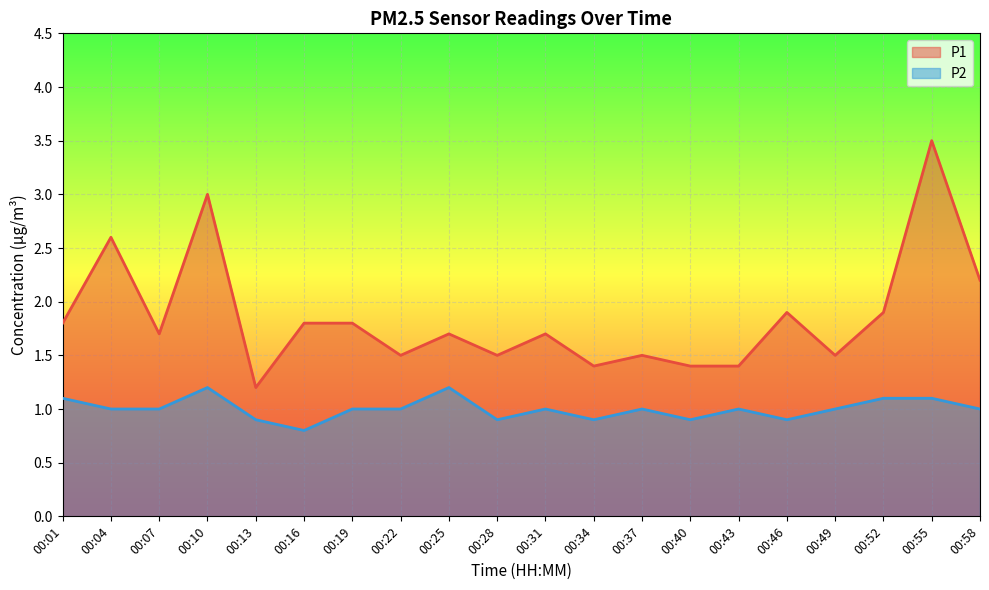

Which series has the largest range (max minus min)?

P1